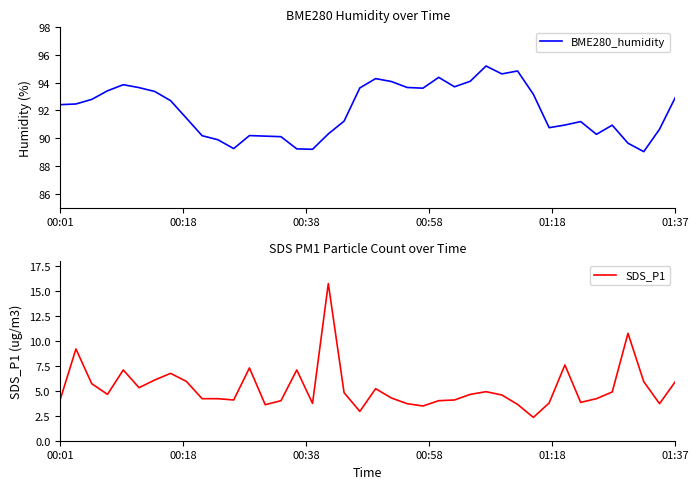

At how many categories does at least one series exceed 73?

40